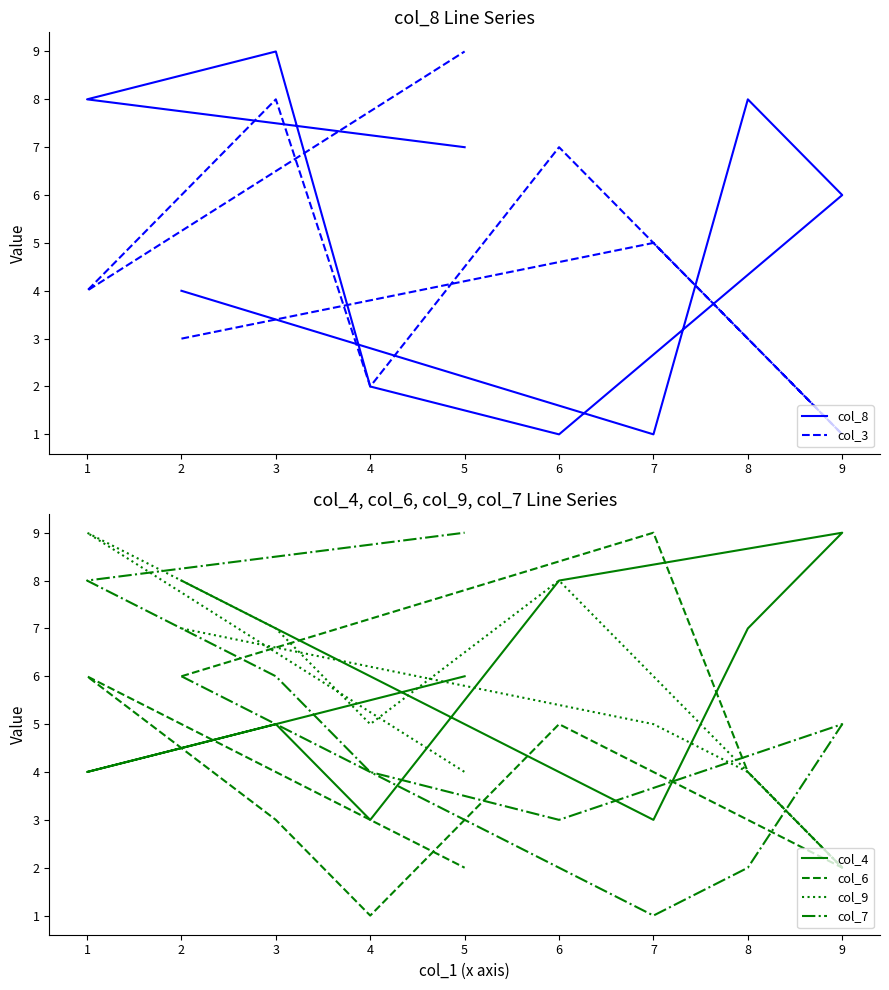

Which series has the widest spread of values?

col_8